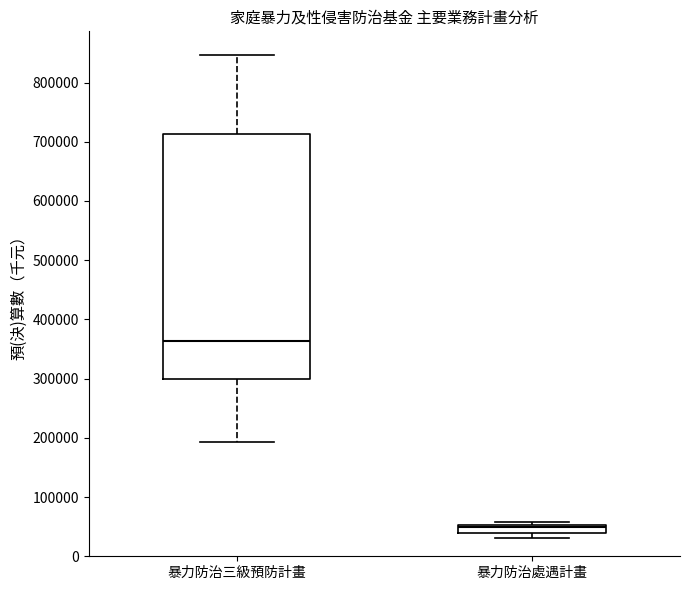

Which box has the highest median line?

暴力防治三級預防計畫